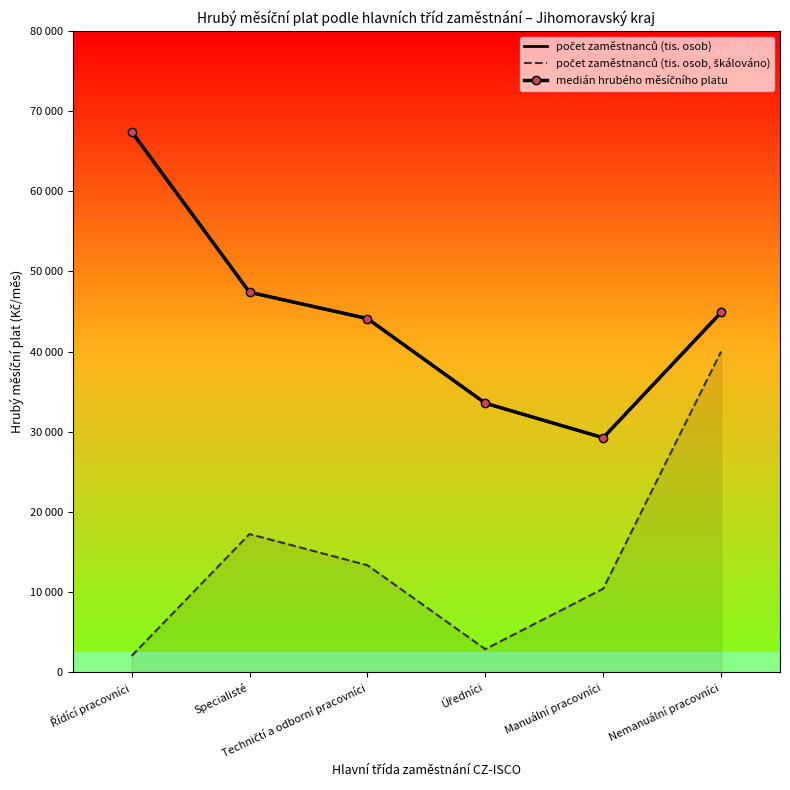

True or false: počet zaměstnanců (tis. osob, škálováno) and počet zaměstnanců (tis. osob) intersect in this chart.

False